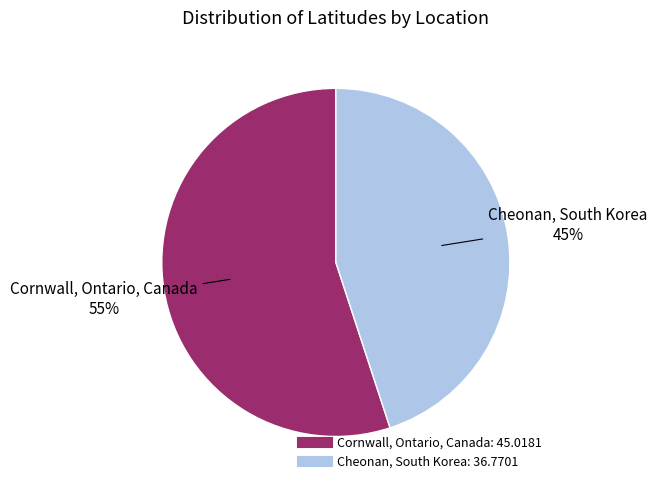

Between Cheonan, South Korea and Cornwall, Ontario, Canada, which is larger?

Cornwall, Ontario, Canada